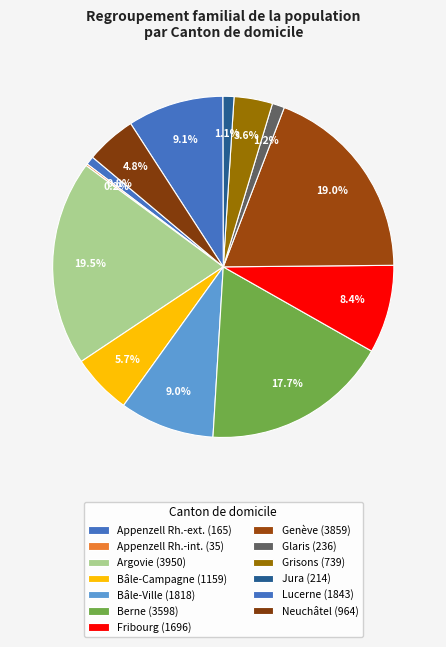

To the nearest percent, what percentage of the pie is Fribourg?

8%